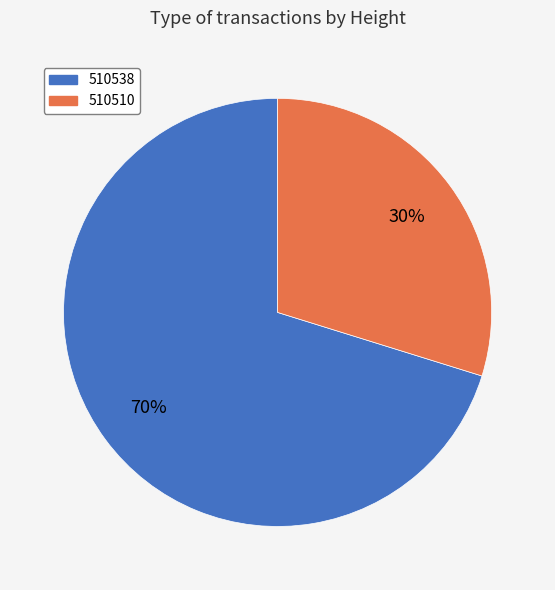

How many slices are in this pie chart?

2